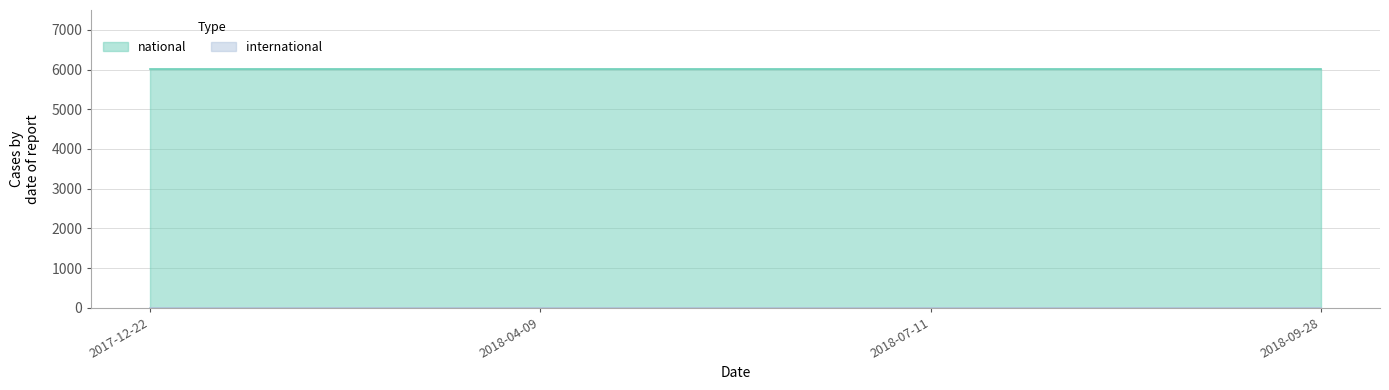

The national series shows 2064 at 2018-09-28. True or false?

False